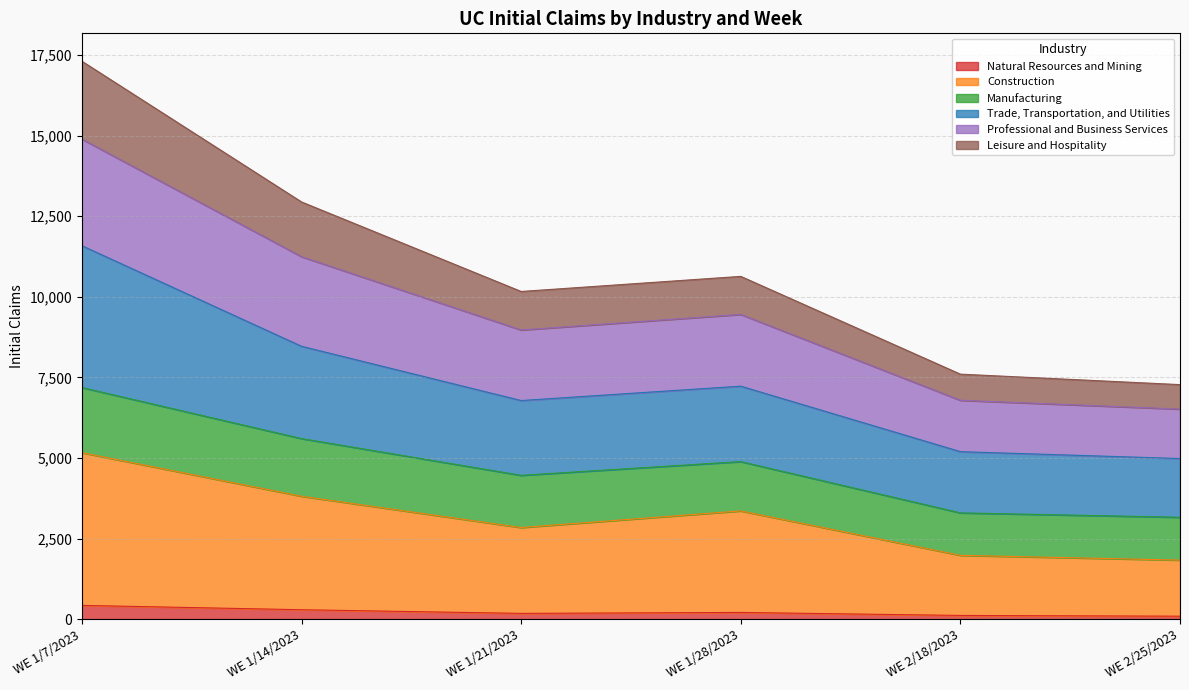

What is the maximum value for Natural Resources and Mining?

425